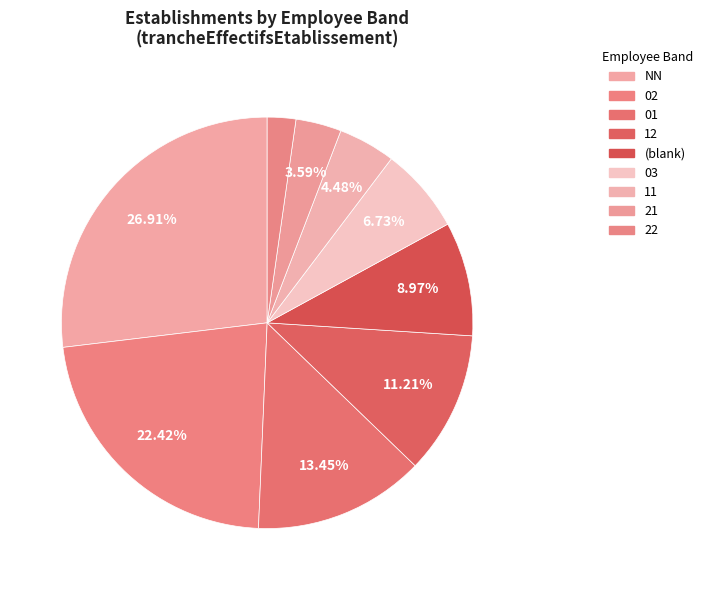

Which slice is the largest?

NN